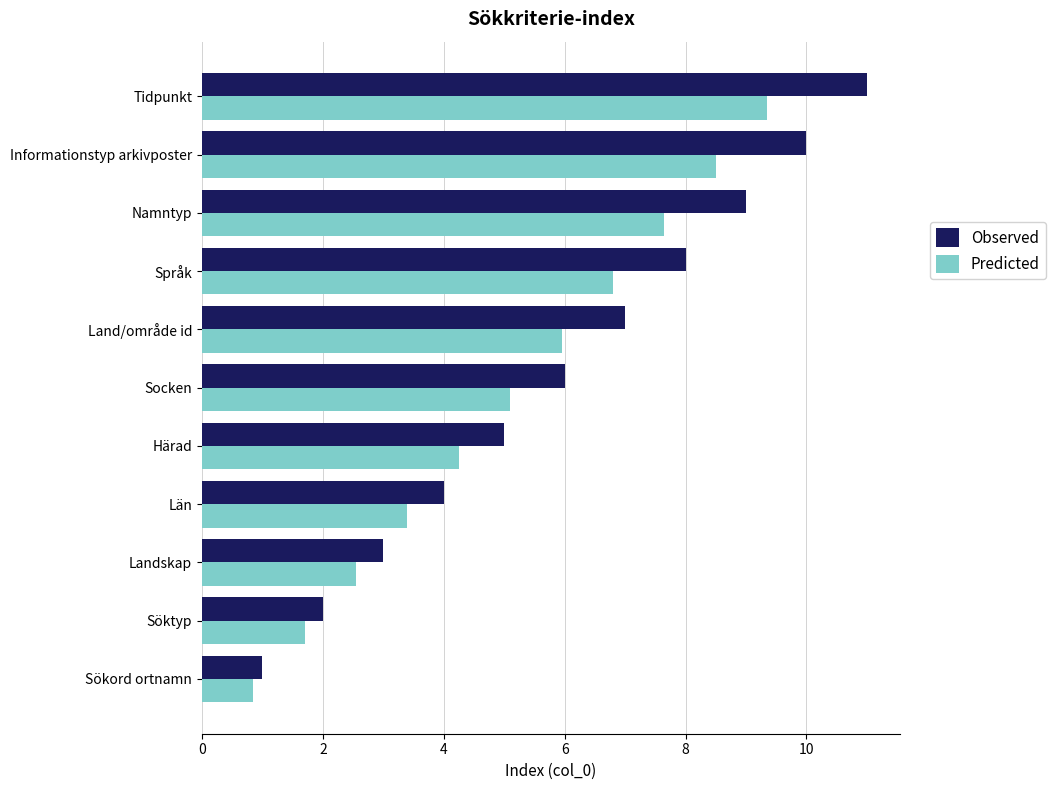

Between Sökord ortnamn and Tidpunkt, which series saw the biggest shift?

Observed